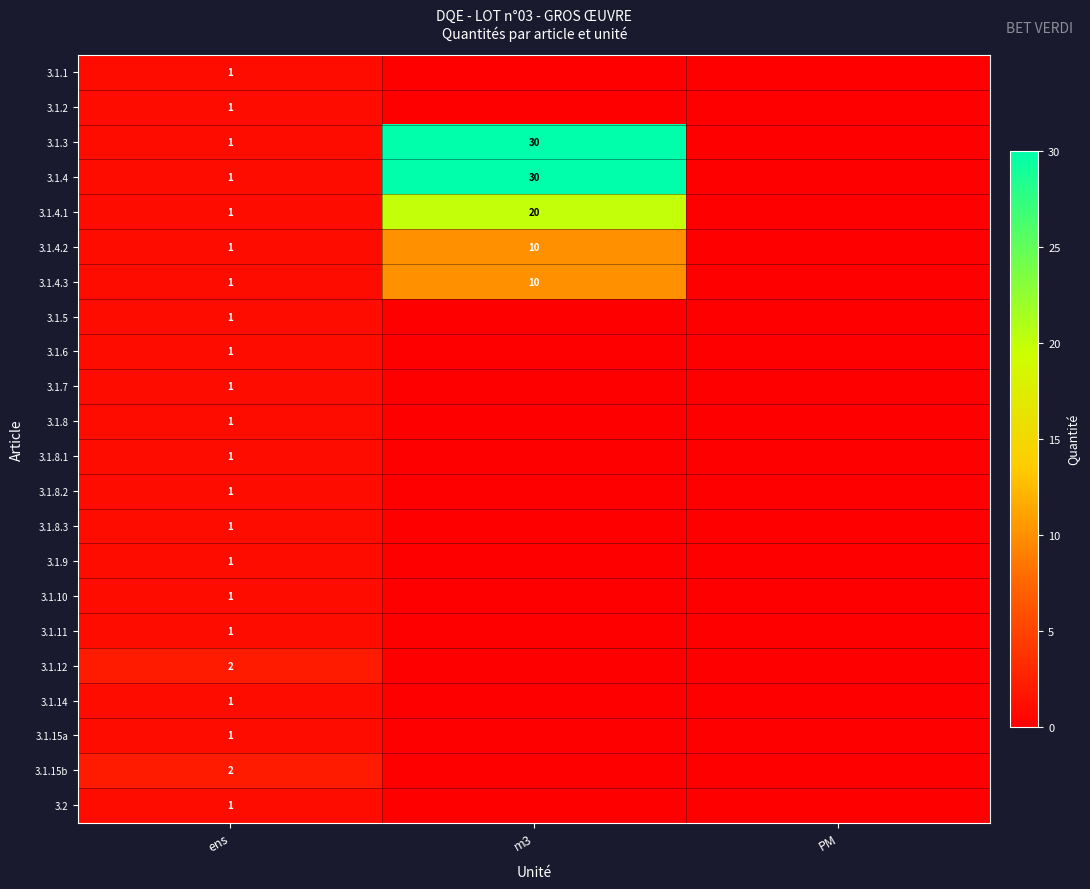

True or false: 3.1.3 has a value of 41 at m3.

False